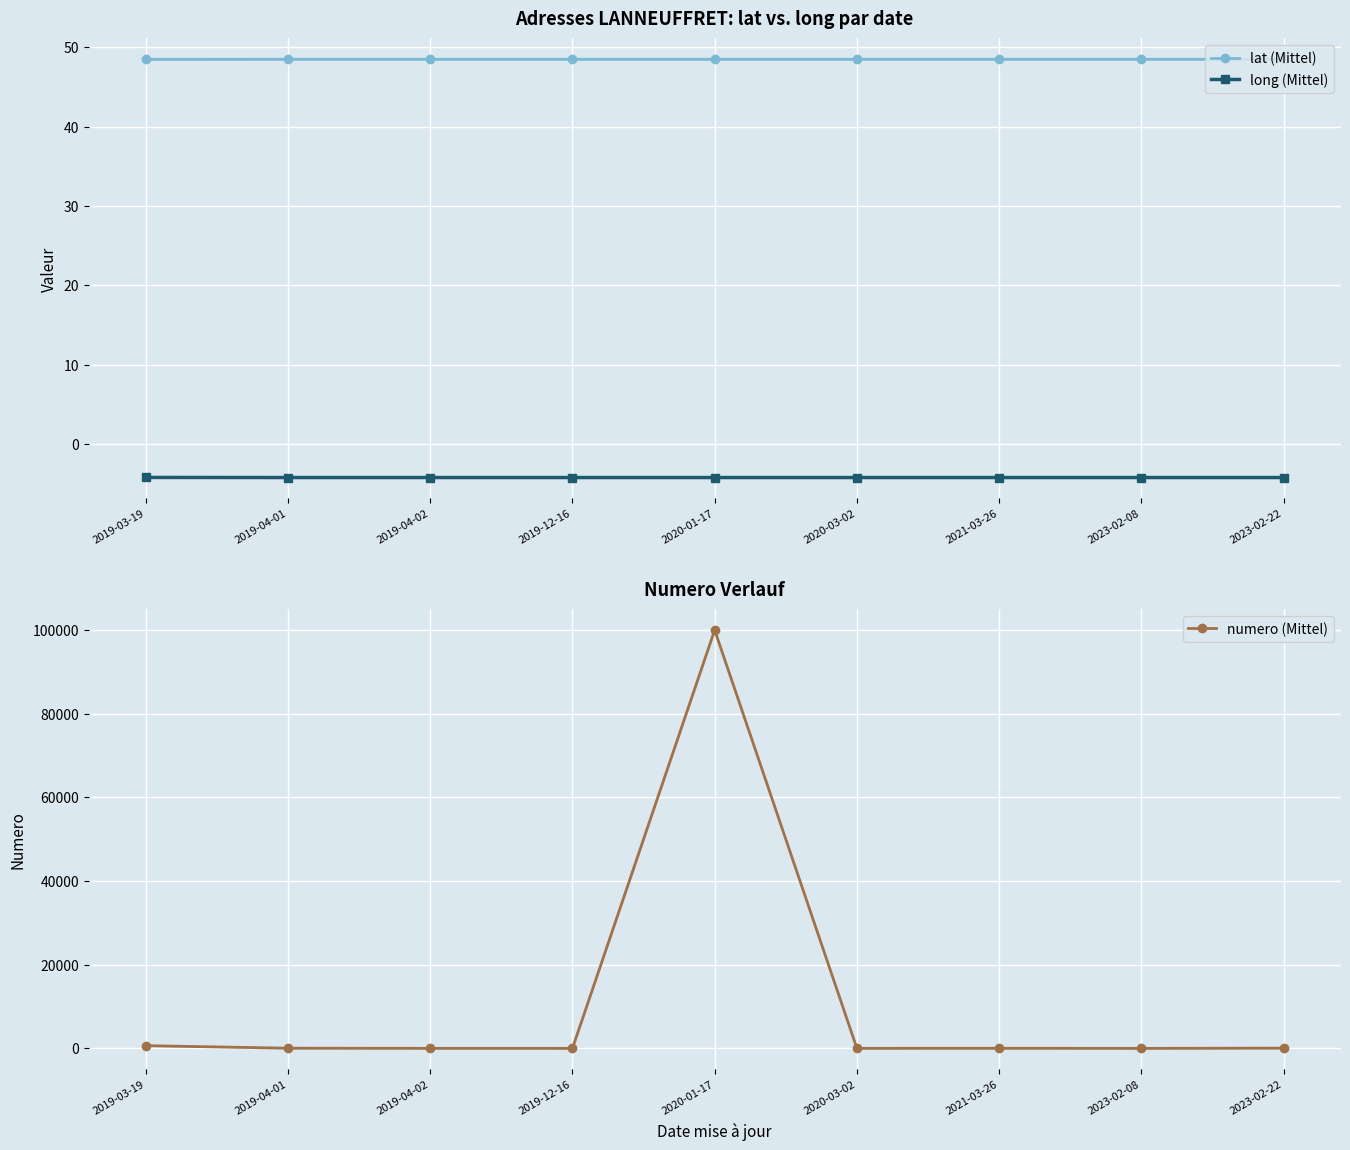

How many lines are shown in the chart?

3